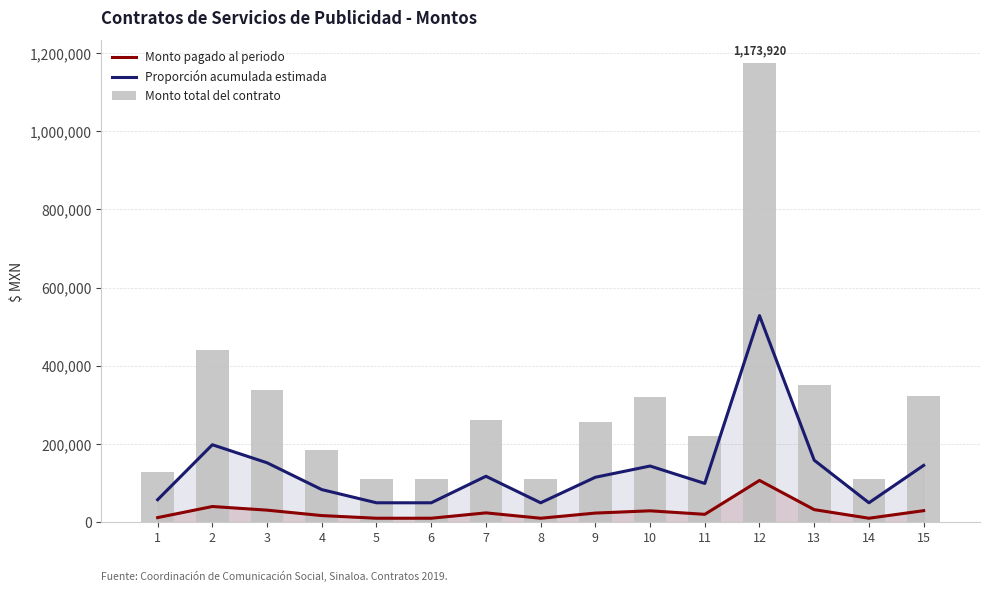

What are all the series names shown in the legend?

Monto pagado al periodo, Proporción acumulada estimada, Monto total del contrato